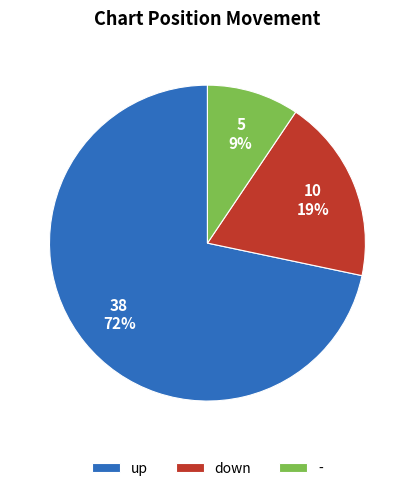

Combined, do up and - account for over 50%?

Yes